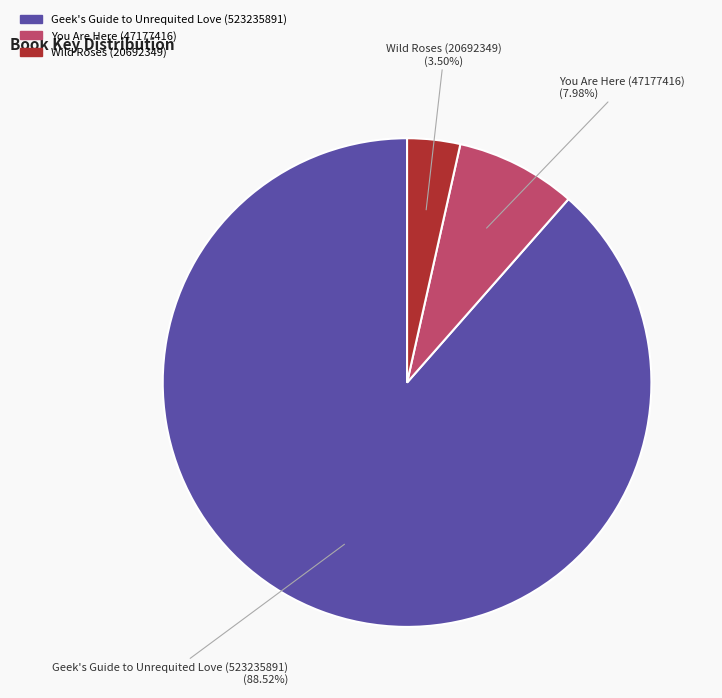

What is the total percentage of You Are Here (47177416) and Geek's Guide to Unrequited Love (523235891)?

96.5%